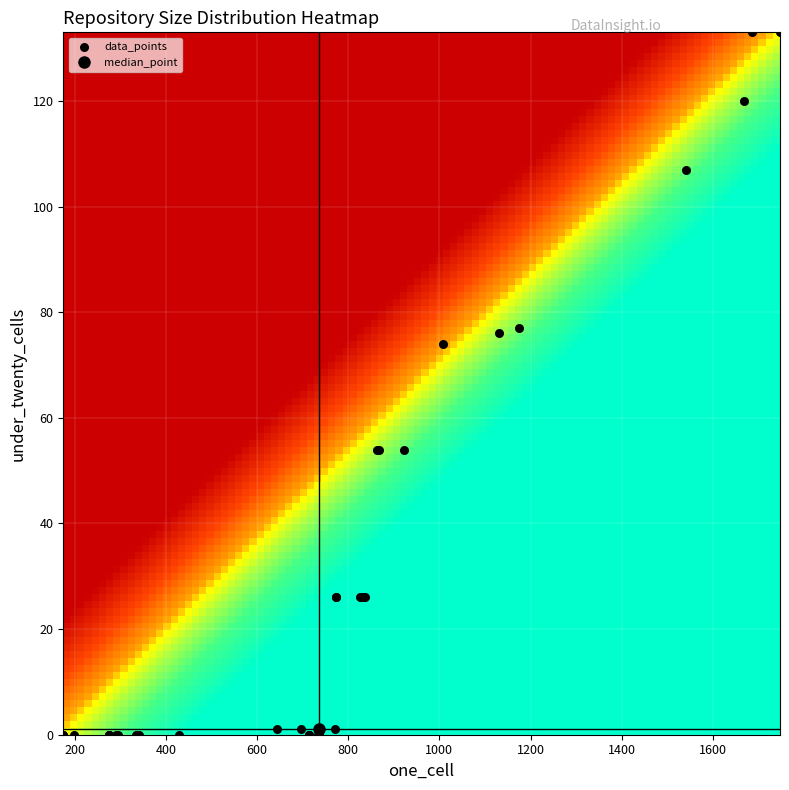

What Y value in the scatter plot is closest to 66?

74